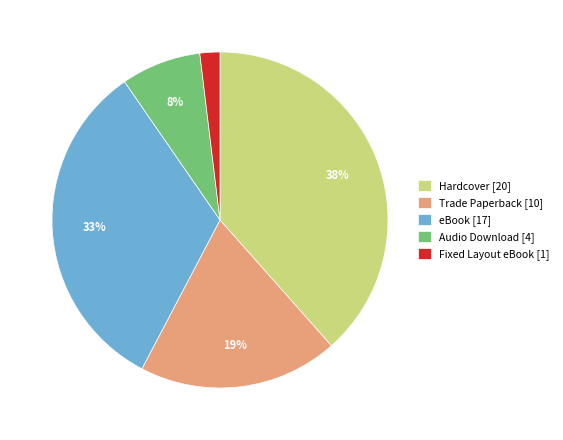

What is the smallest slice in the pie chart?

Fixed Layout eBook